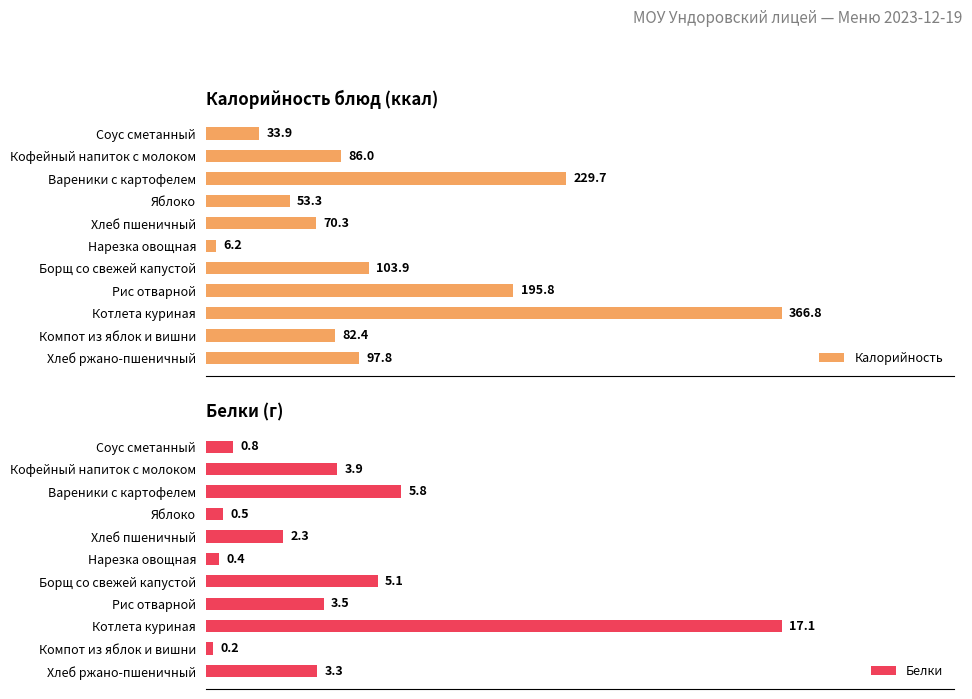

Which category has the highest value in the Калорийность series?

Котлета куриная